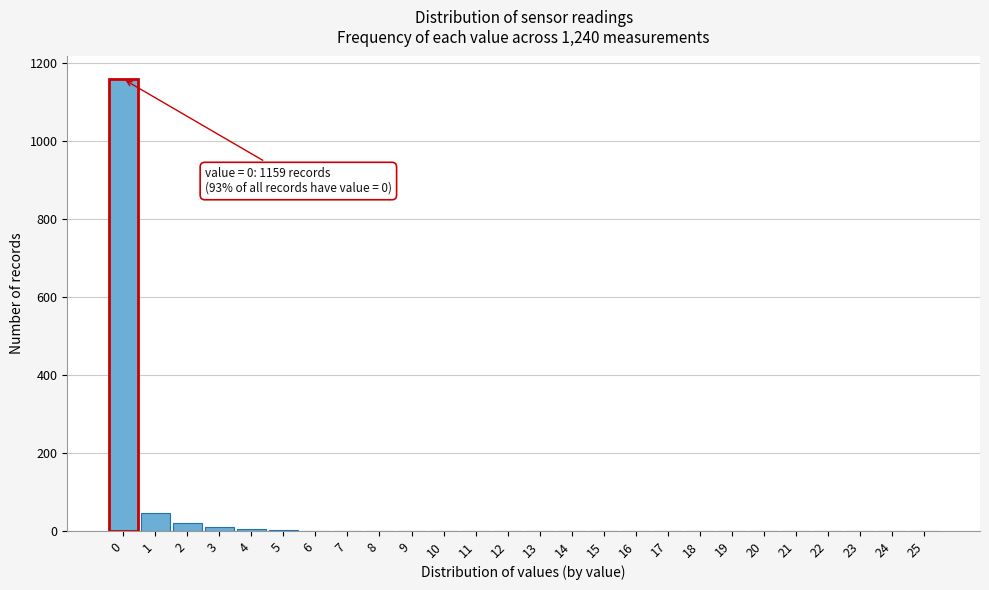

What is the maximum value shown in the chart?

1159